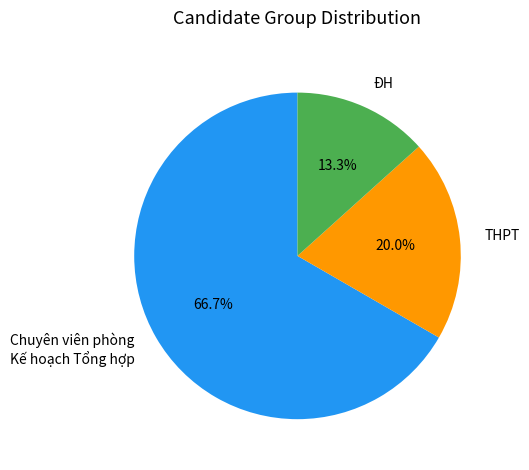

Rank the categories by value from lowest to highest.

ĐH, THPT, Chuyên viên phòng Kế hoạch Tổng hợp